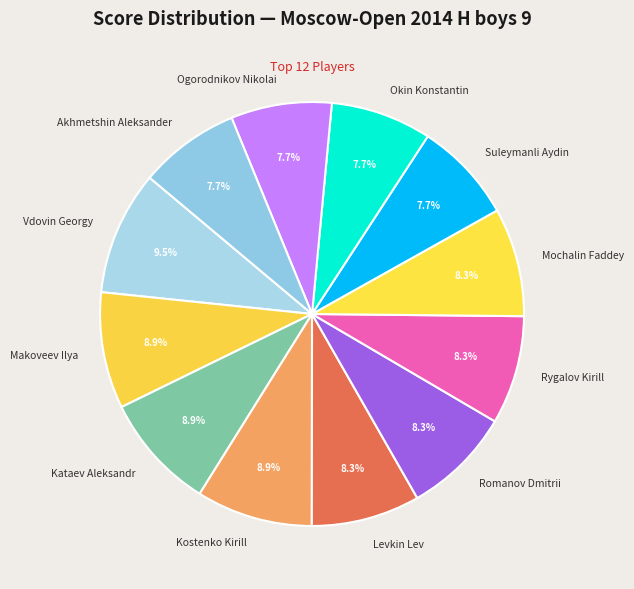

What percentage is the Akhmetshin Aleksander slice, to the nearest percent?

8%